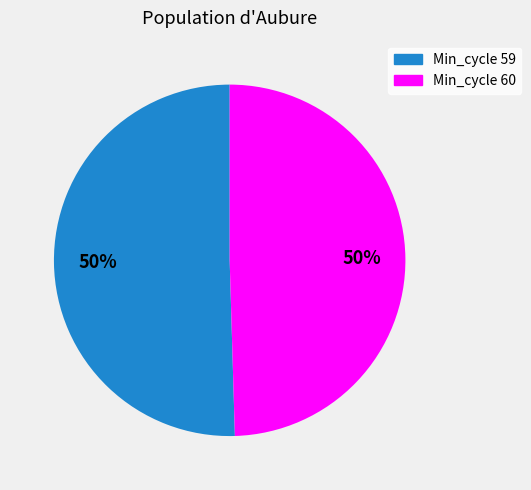

To the nearest percent, what is the average slice percentage?

50%